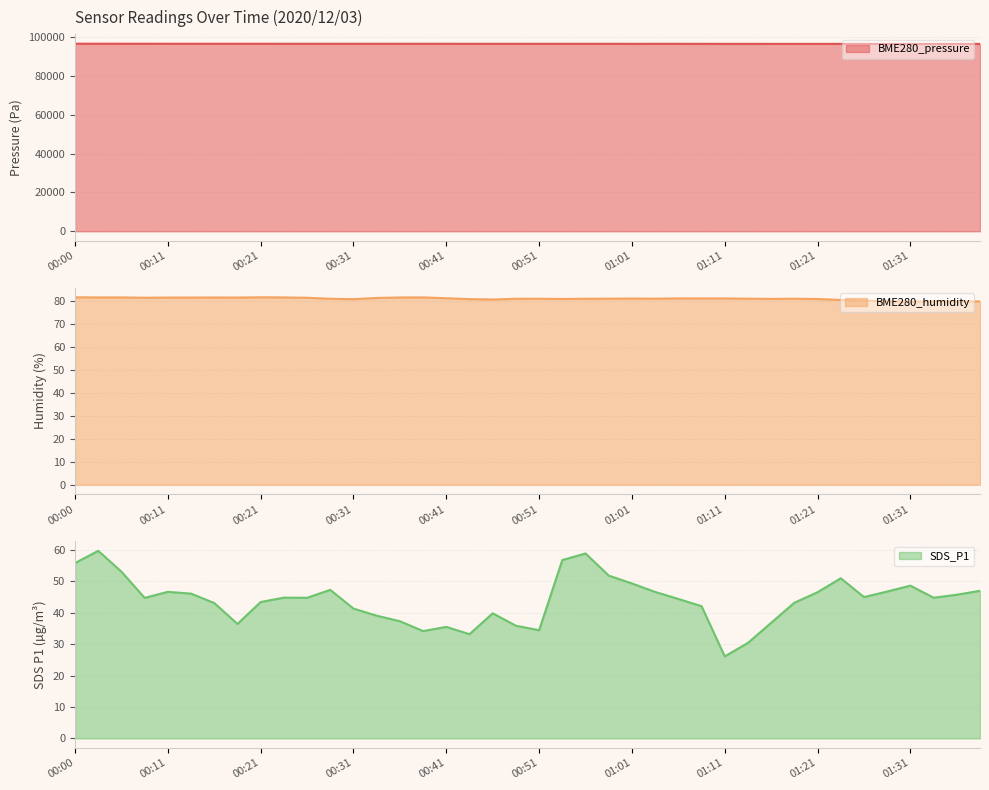

List the labels in order of BME280_pressure value, smallest first.

01:33, 01:38, 01:36, 01:31, 01:28, 01:26, 01:23, 01:16, 01:21, 01:18, 01:13, 01:11, 01:08, 01:01, 01:06, 01:04, 00:58, 00:53, 00:56, 00:49, 00:44, 00:46, 00:51, 00:31, 00:29, 00:36, 00:39, 00:34, 00:24, 00:26, 00:41, 00:21, 00:19, 00:14, 00:16, 00:11, 00:09, 00:06, 00:03, 00:00